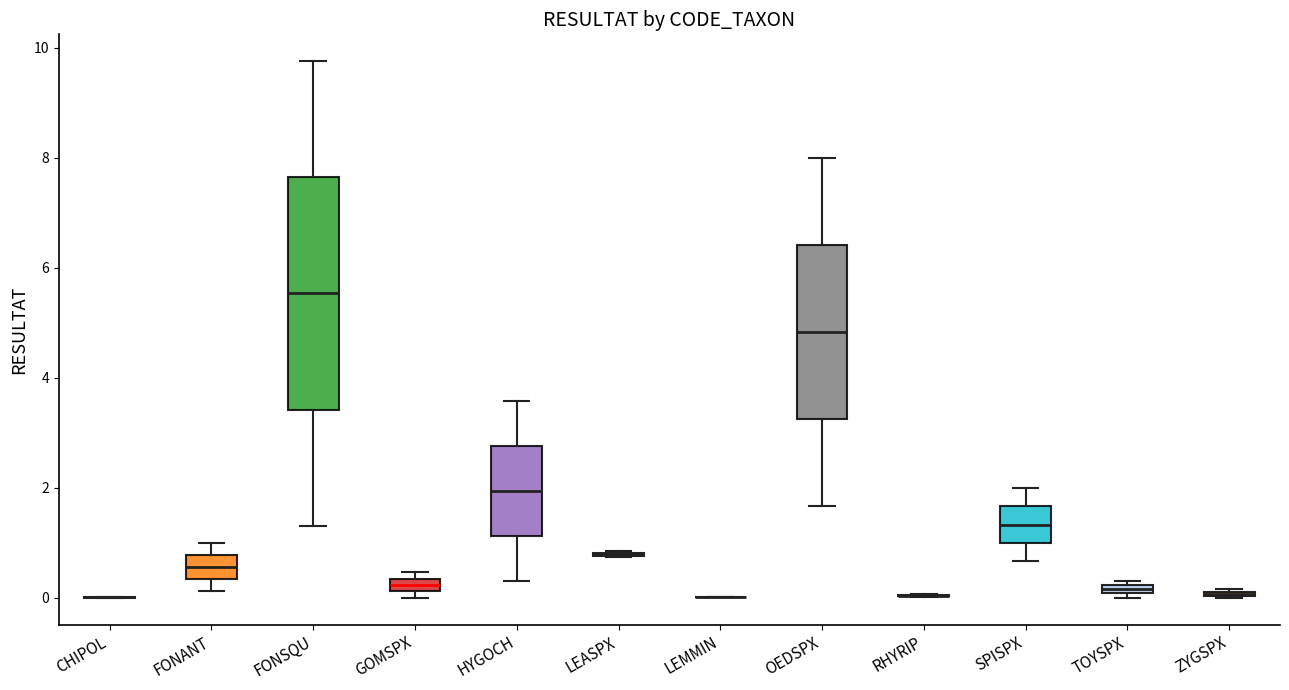

Comparing the boxes themselves (not the whiskers), which one is the tallest?

FONSQU